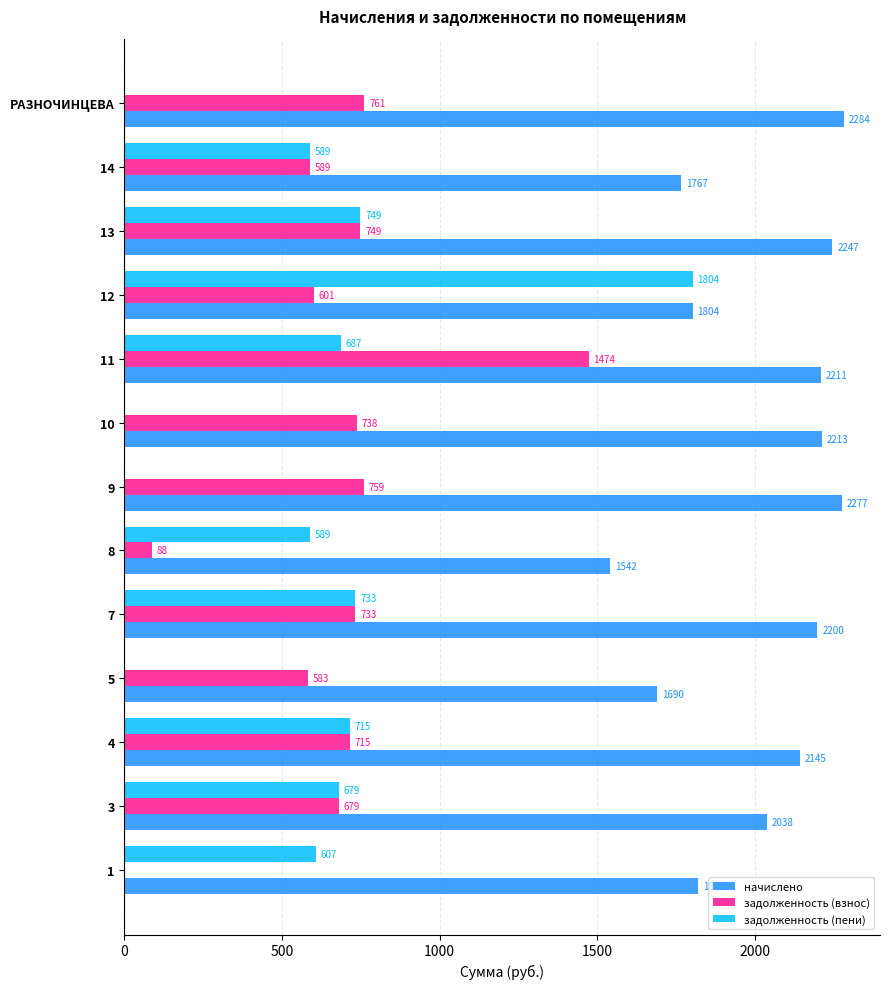

Read the задолженность (пени) value at 8.

588.9